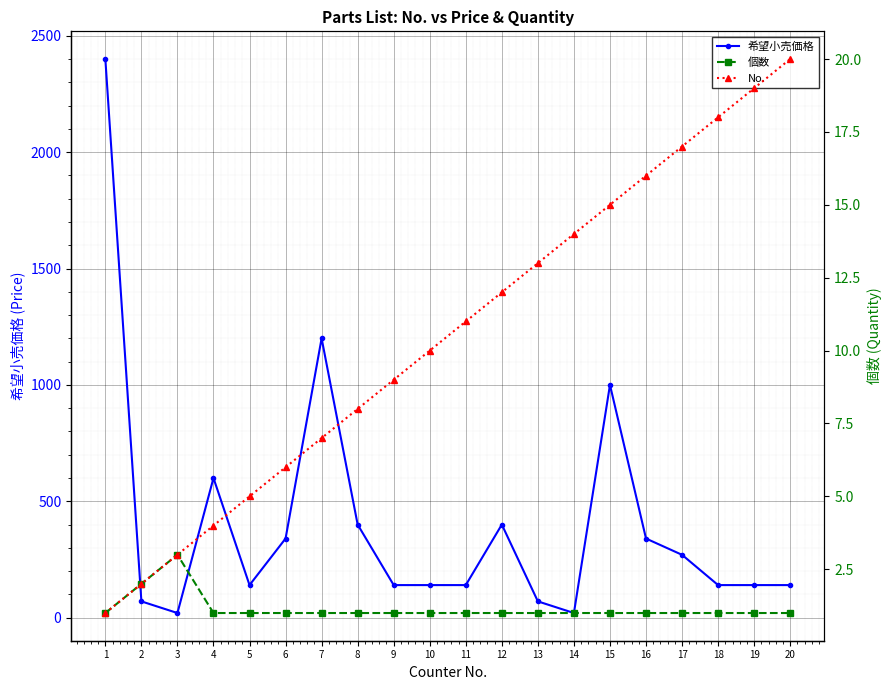

What is the lowest value of the No. series?

1